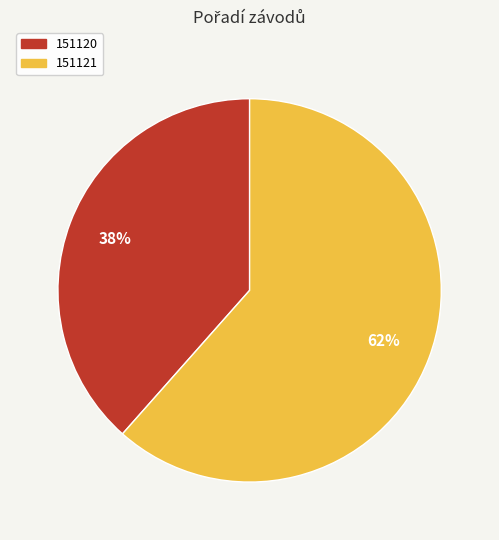

What is the ratio of the value at 151120 to the value at 151121?

0.6